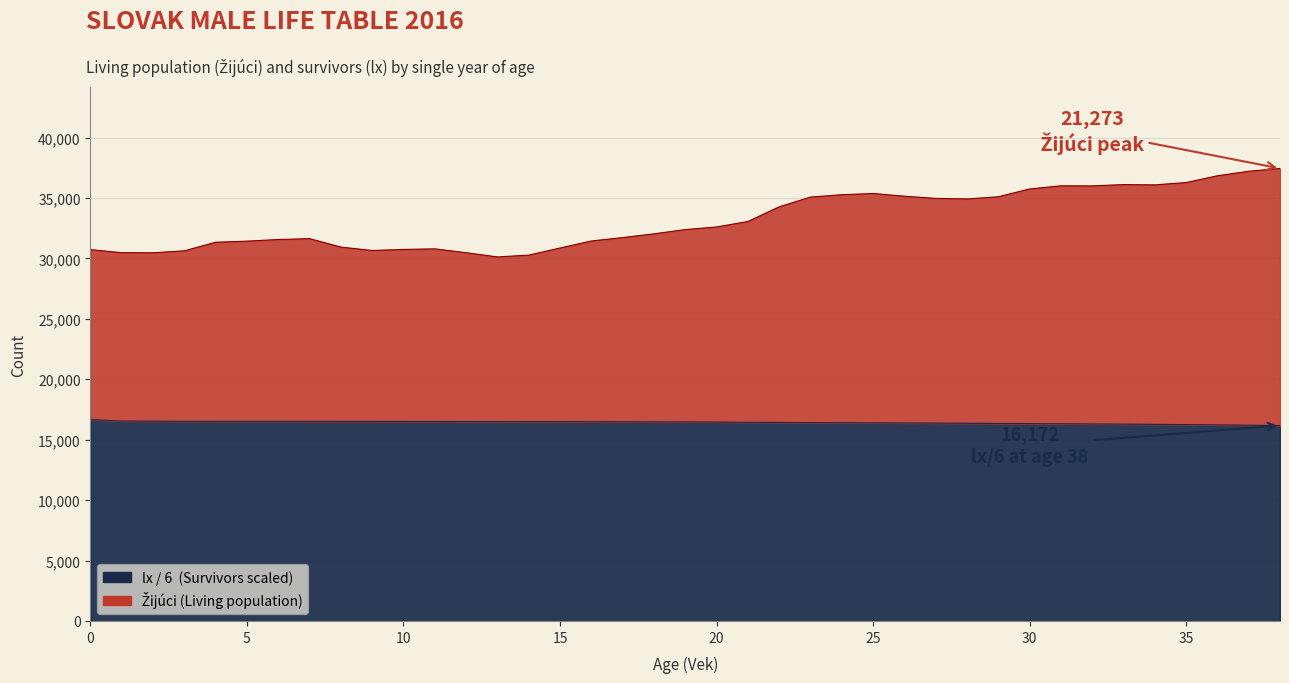

Rank the categories by Zijuci value from lowest to highest.

13, 14, 2, 12, 1, 3, 9, 0, 10, 11, 15, 8, 4, 5, 16, 6, 7, 17, 18, 19, 20, 21, 22, 28, 27, 23, 29, 26, 24, 25, 30, 32, 31, 34, 33, 35, 36, 37, 38